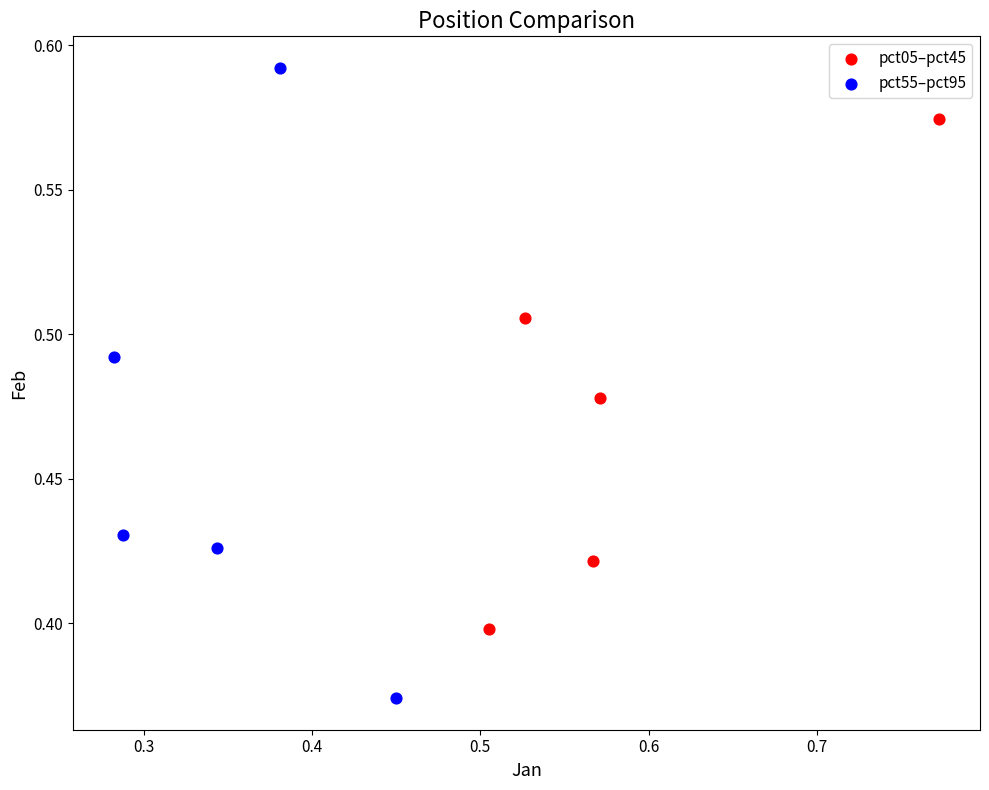

Which series reaches the maximum Y coordinate?

pct55–pct95